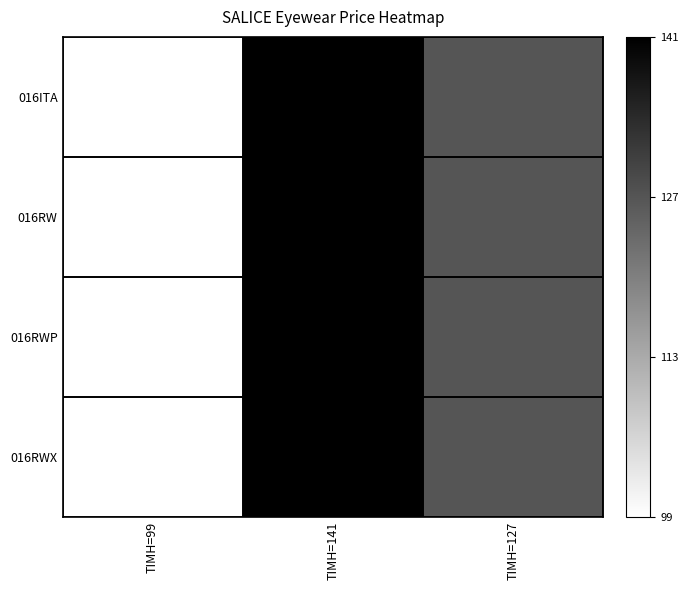

What is the maximum value shown in the chart?

141